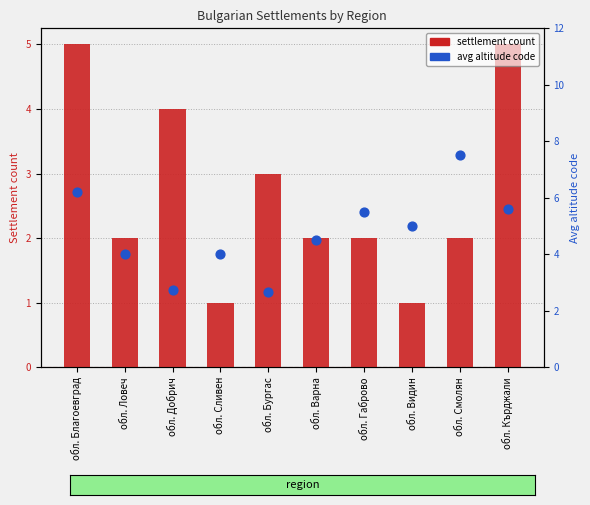

At how many categories does at least one series exceed 4?

6